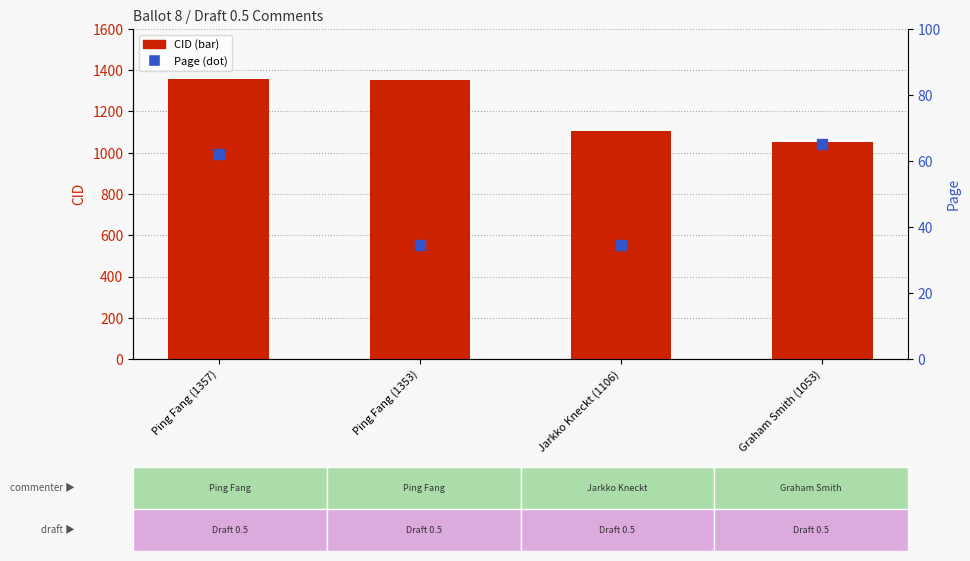

Which series has the widest spread of Y values?

CID